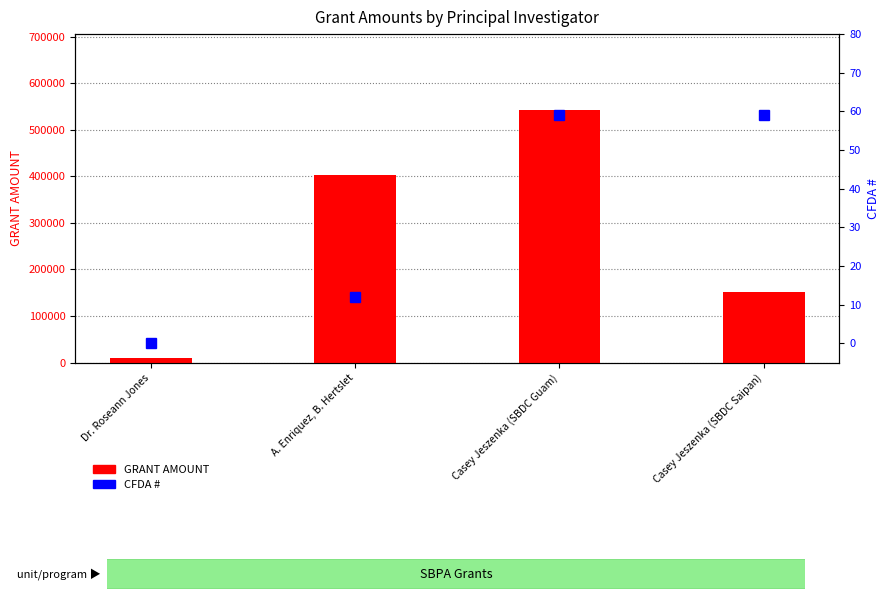

Which category has the lowest value in the CFDA # series?

Dr. Roseann Jones